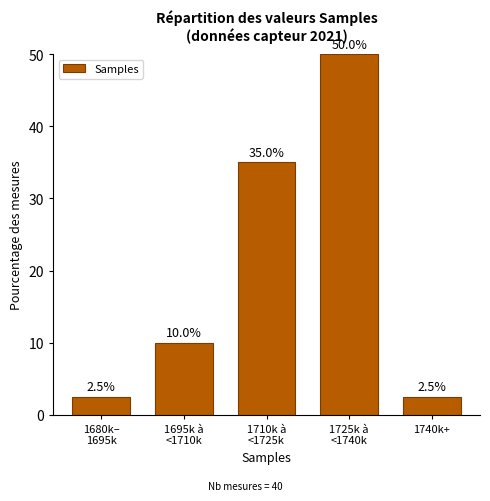

Reading left to right, list all the values displayed in this chart.

2.5	10.0	35.0	50.0	2.5